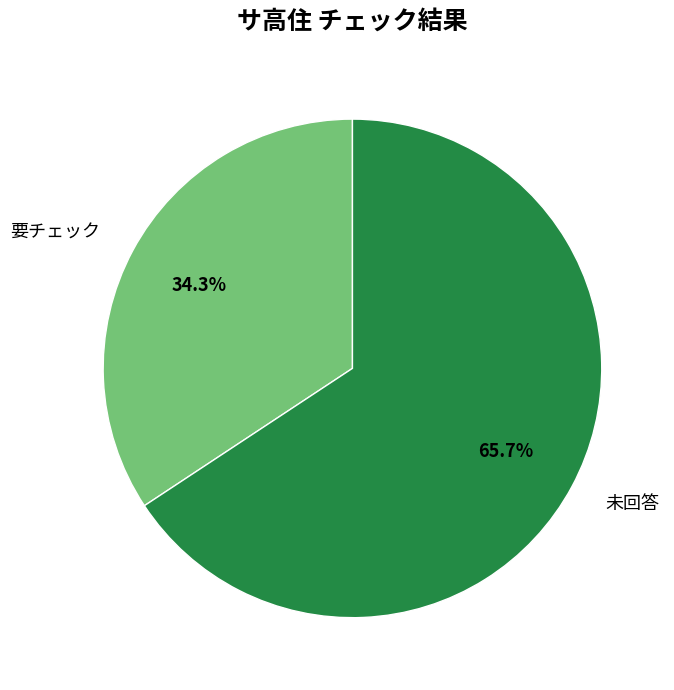

Which slice is the smallest?

要チェック